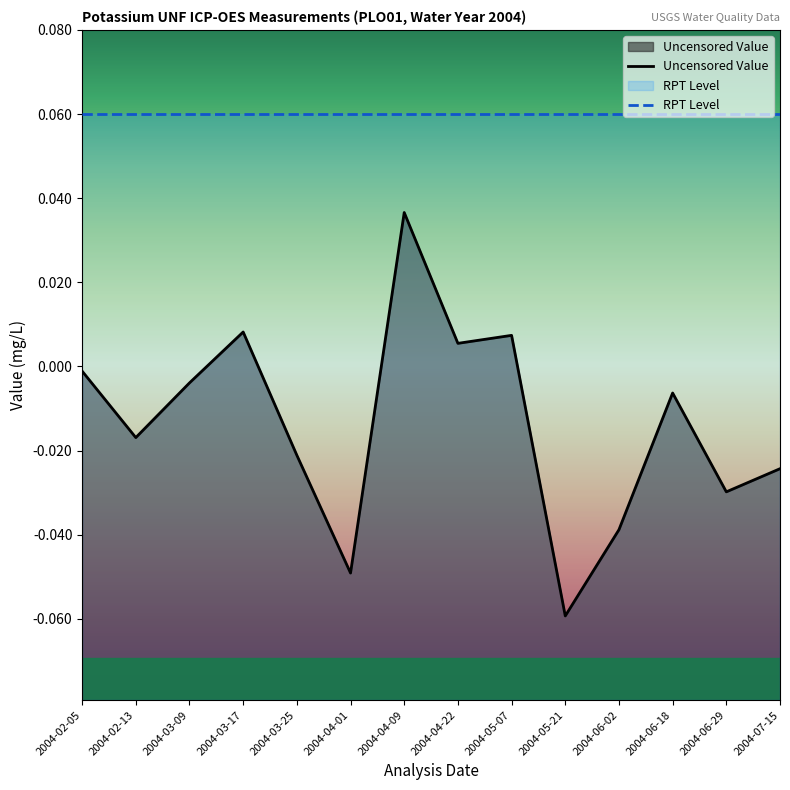

At which label is RPT Level closest to 0?

2004-02-05